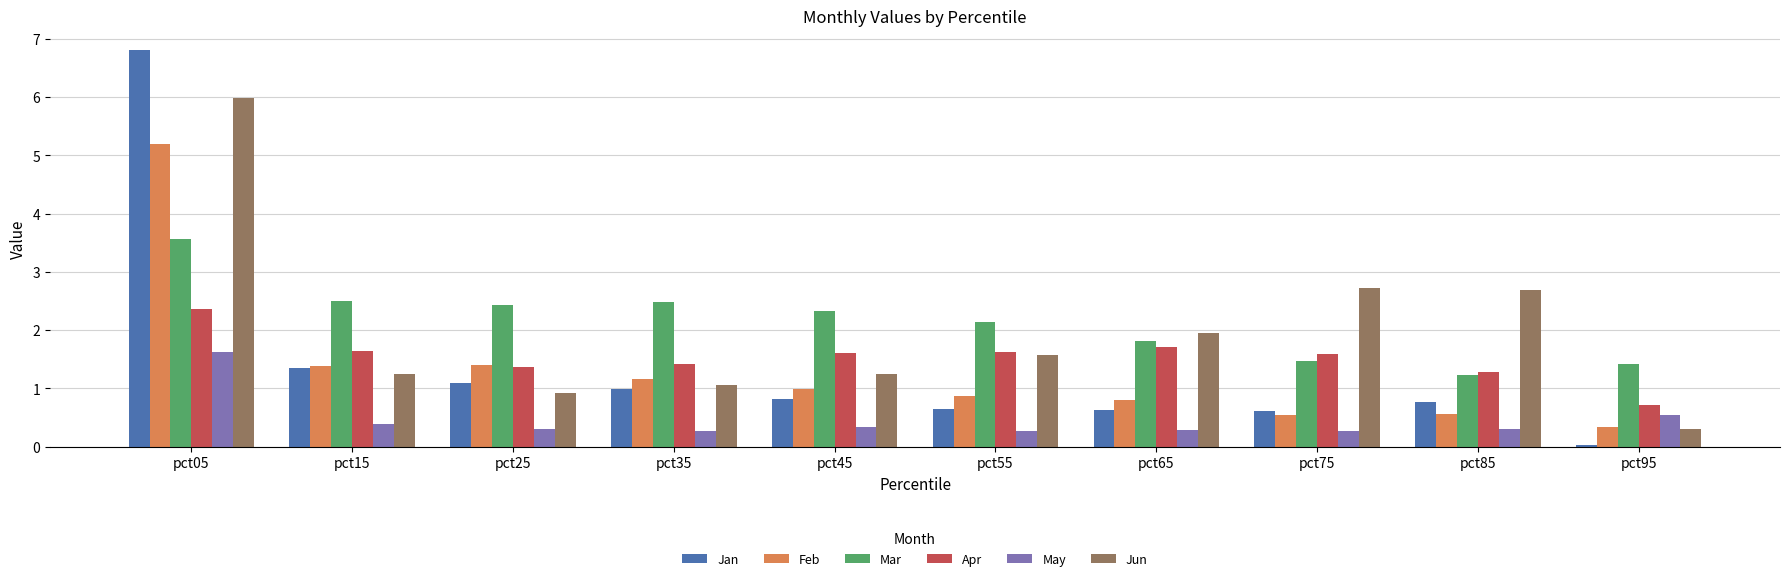

At pct55, list the series in order from largest to smallest.

Mar, Apr, Jun, Feb, Jan, May